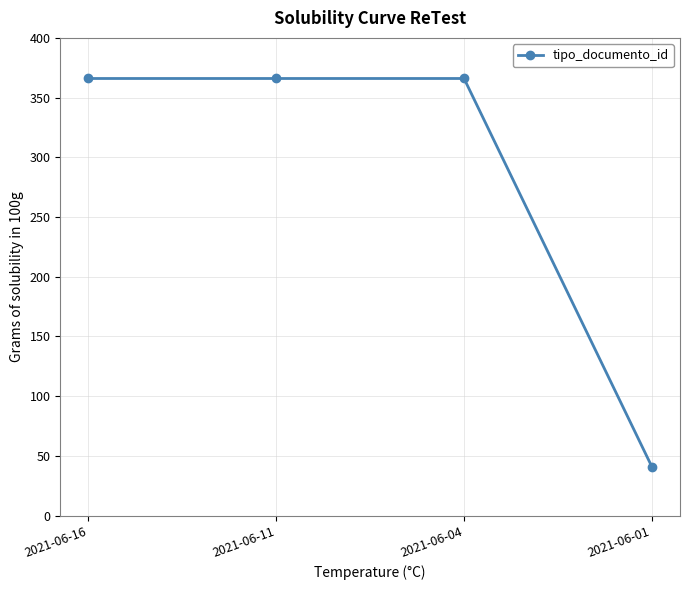

True or false: there are more than 1 points higher than both neighbors.

False